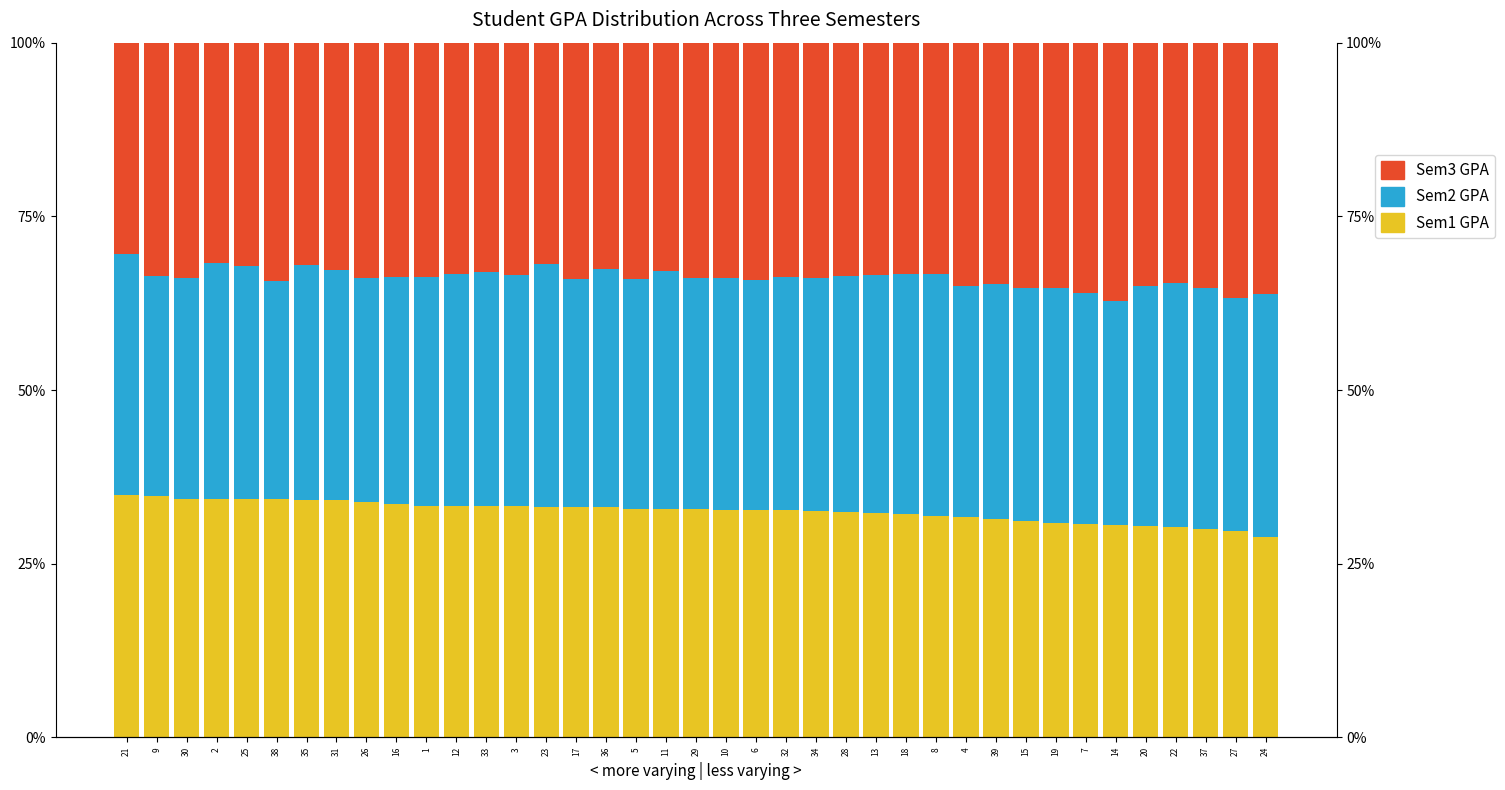

Count the number of categories in the chart.

39